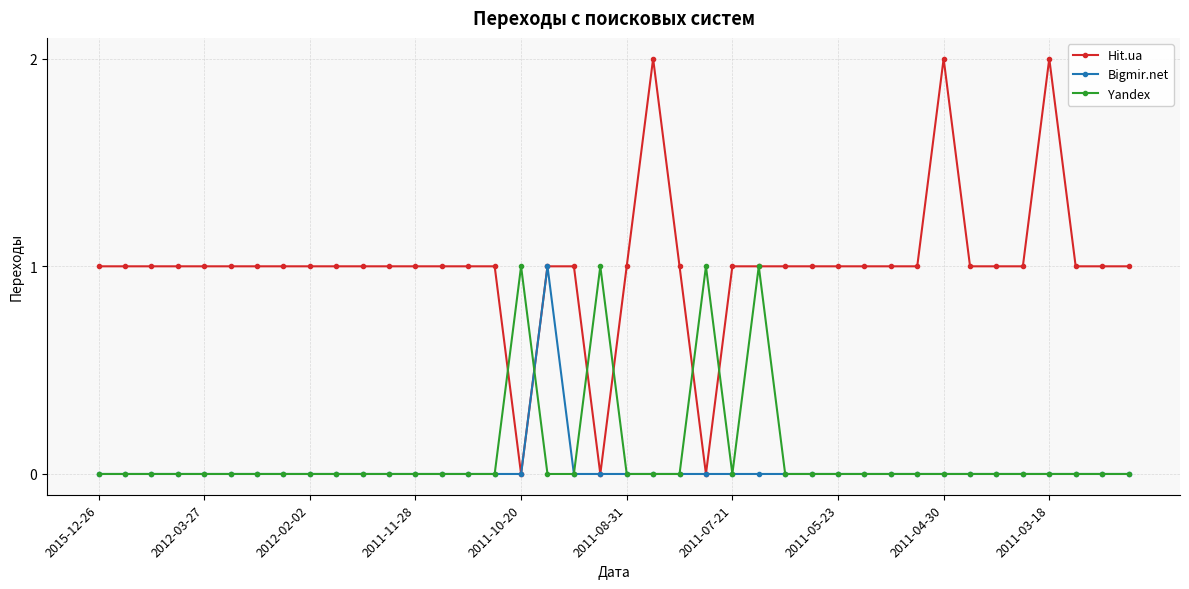

Which series has the largest range (max minus min)?

Hit.ua